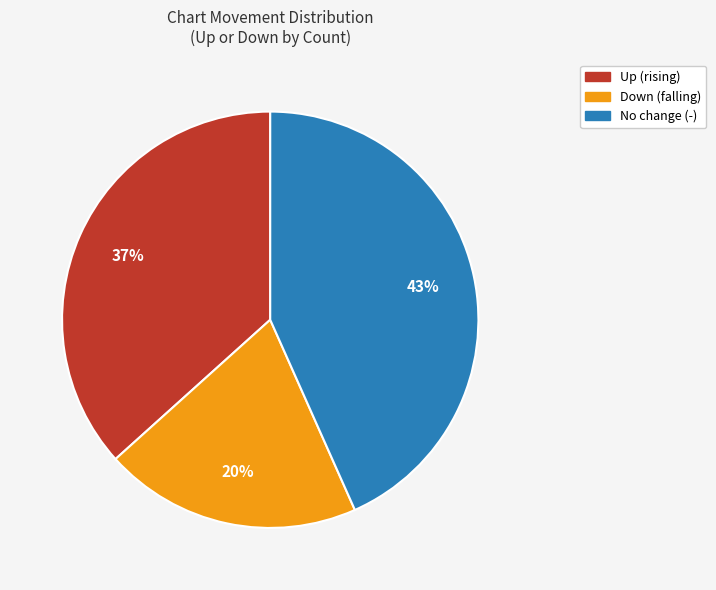

Is there any slice that represents more than half of the pie?

No